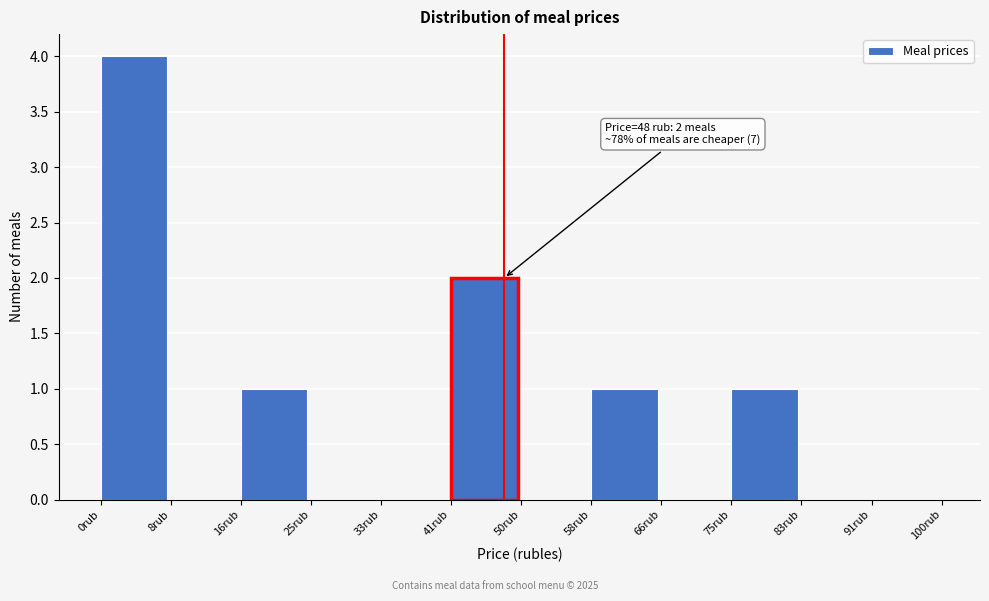

Which range on the x-axis has the tallest bar?

0 to 8